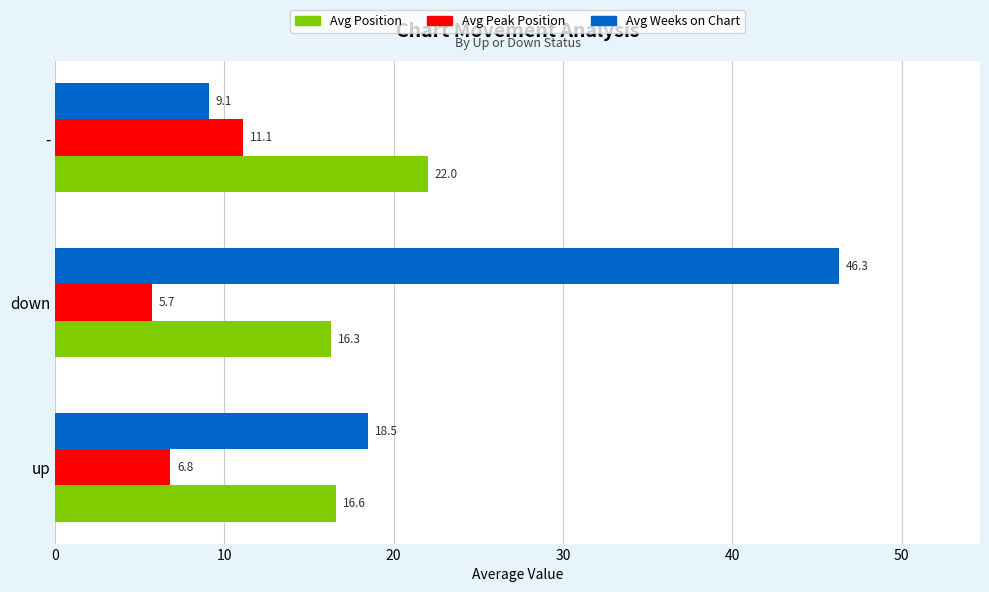

What is the spread (max minus min) of values at down?

40.6